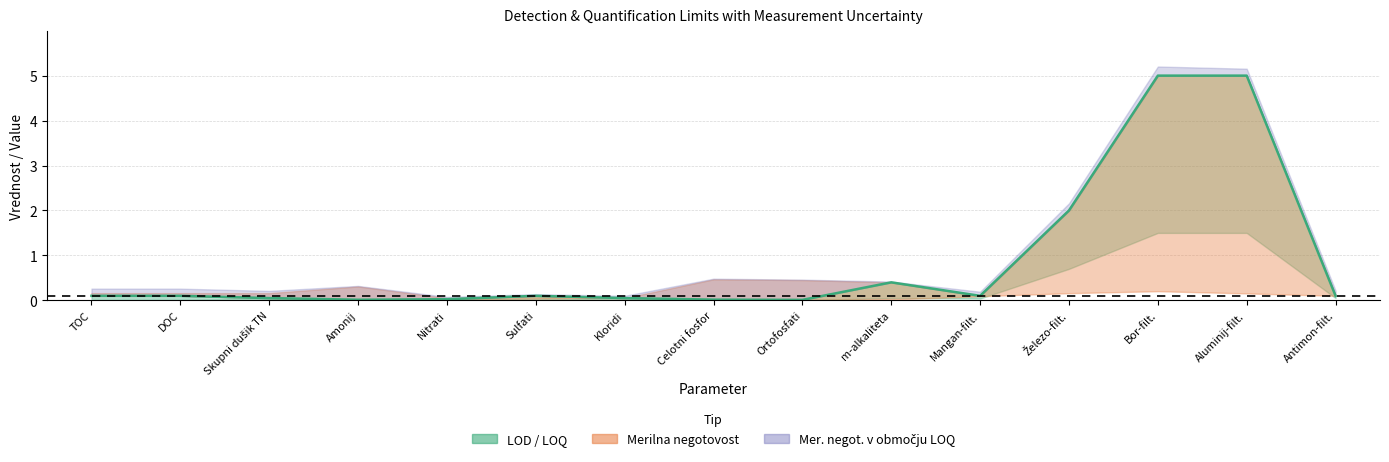

What position from the left is DOC?

2